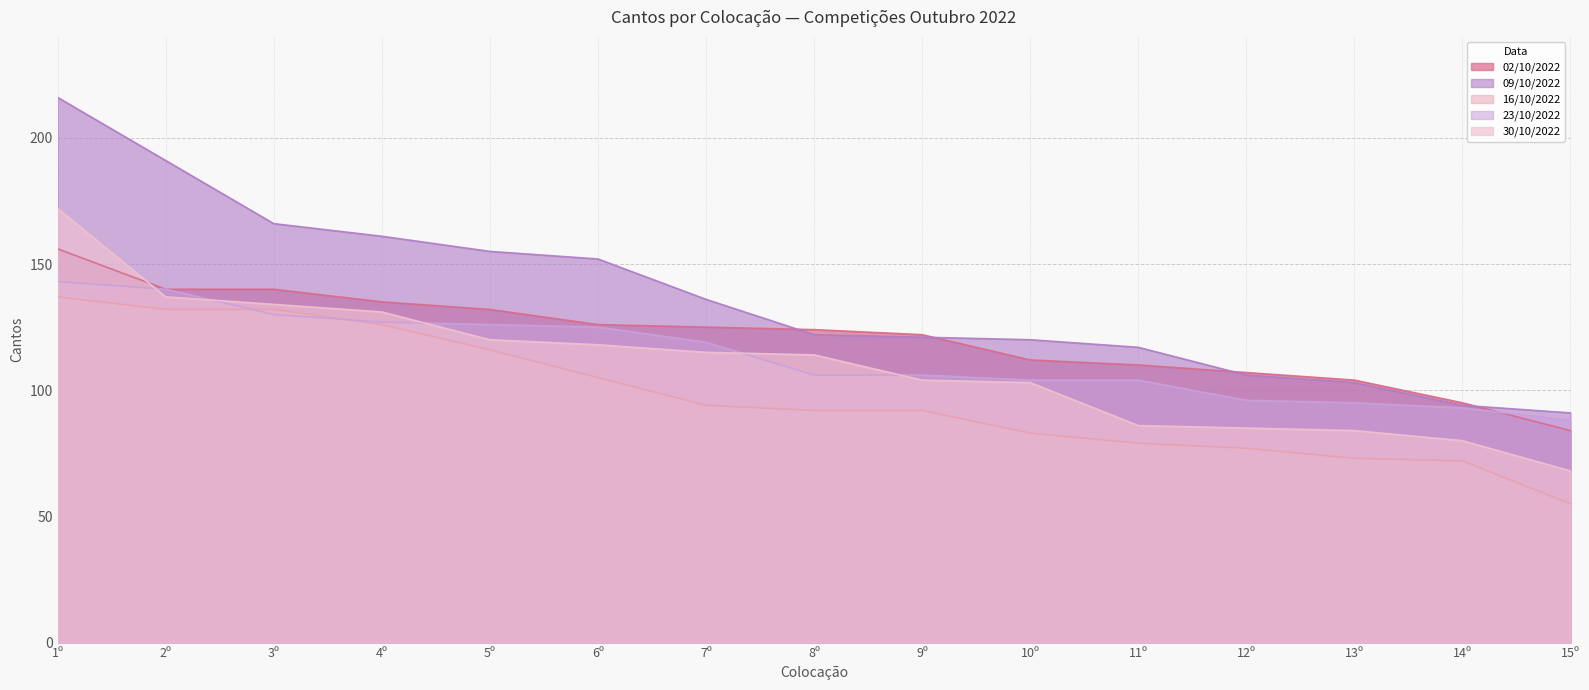

What is the minimum value shown in the chart?

55